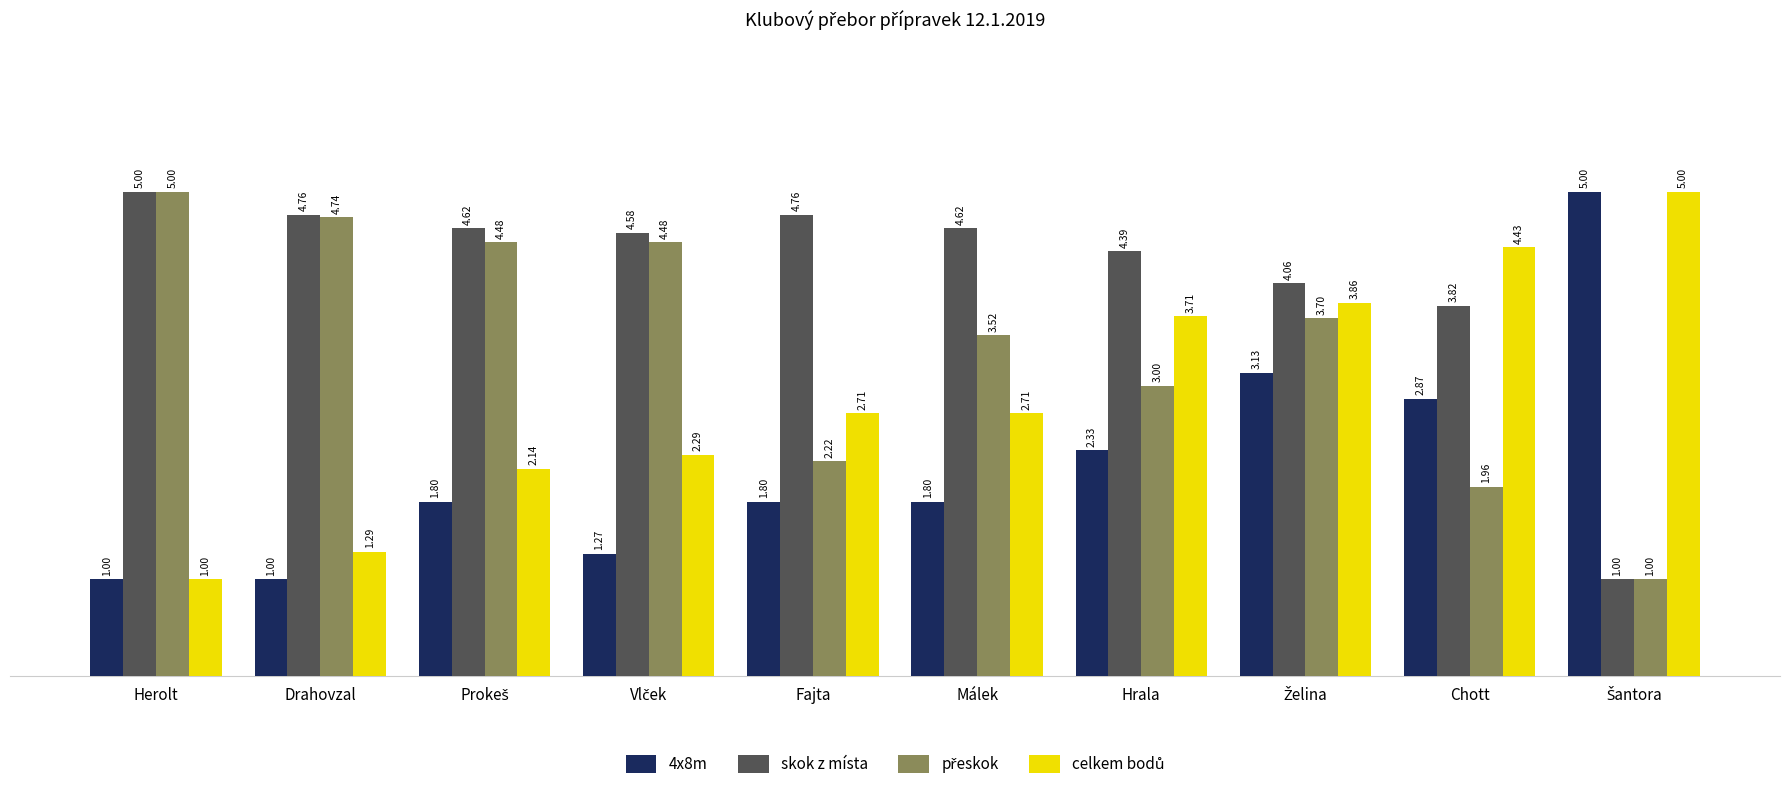

At how many categories does at least one series exceed 3?

10